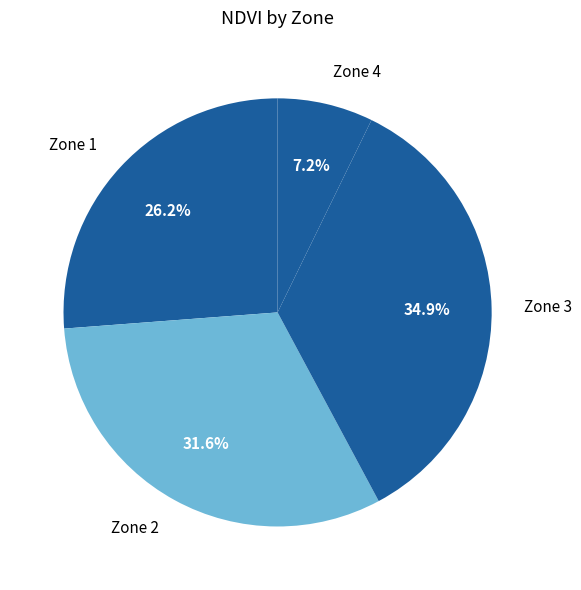

To the nearest percent, what is the difference between the largest and smallest slice percentages?

28%